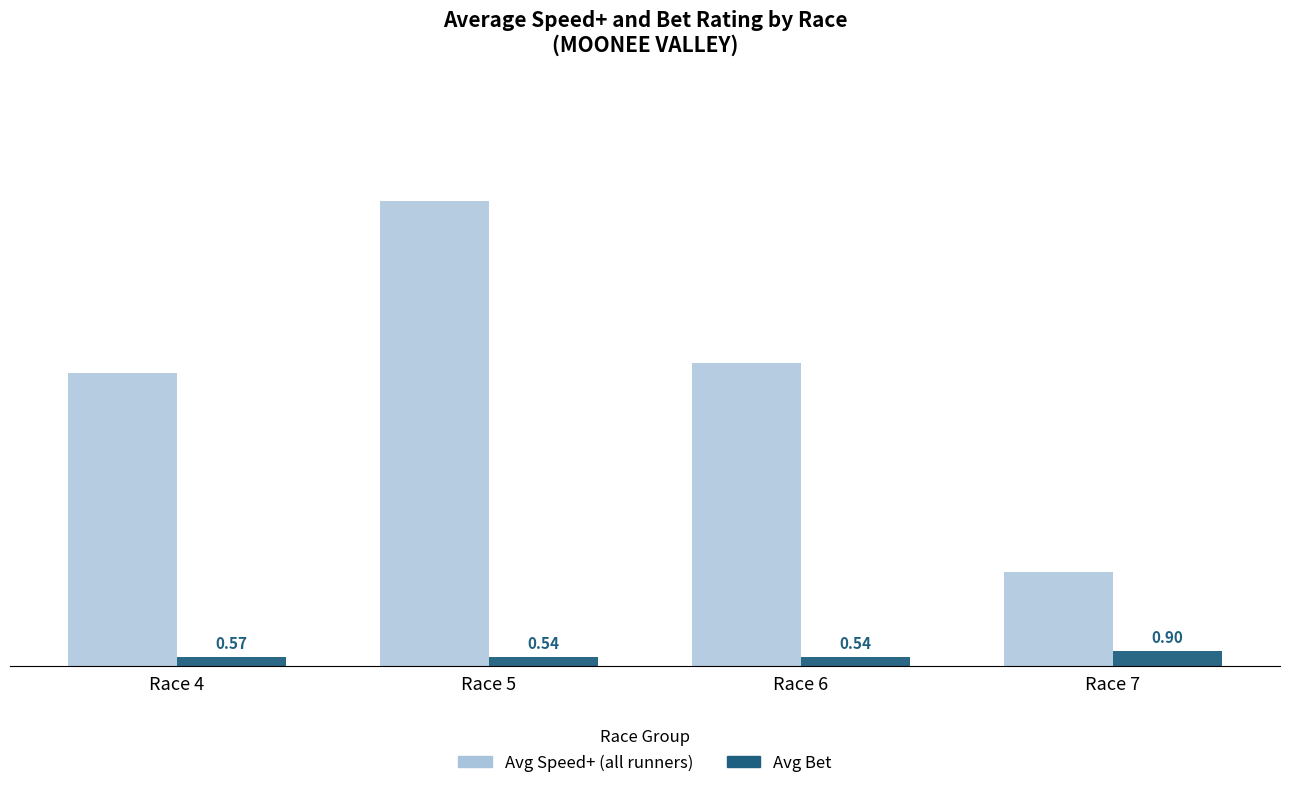

At which category is the sum across all series the highest?

Race 5